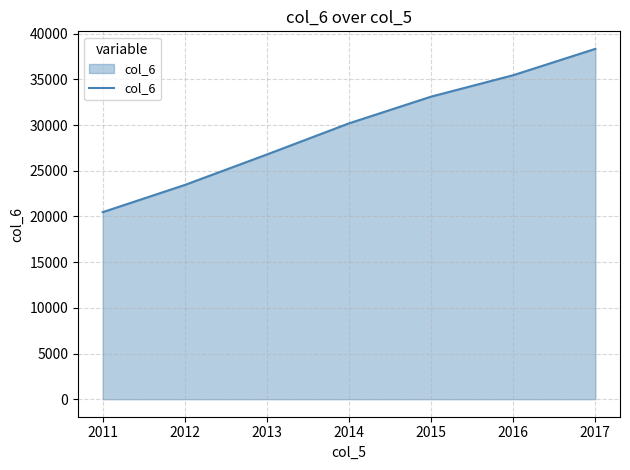

At which label does the data first exceed 30197?

2014